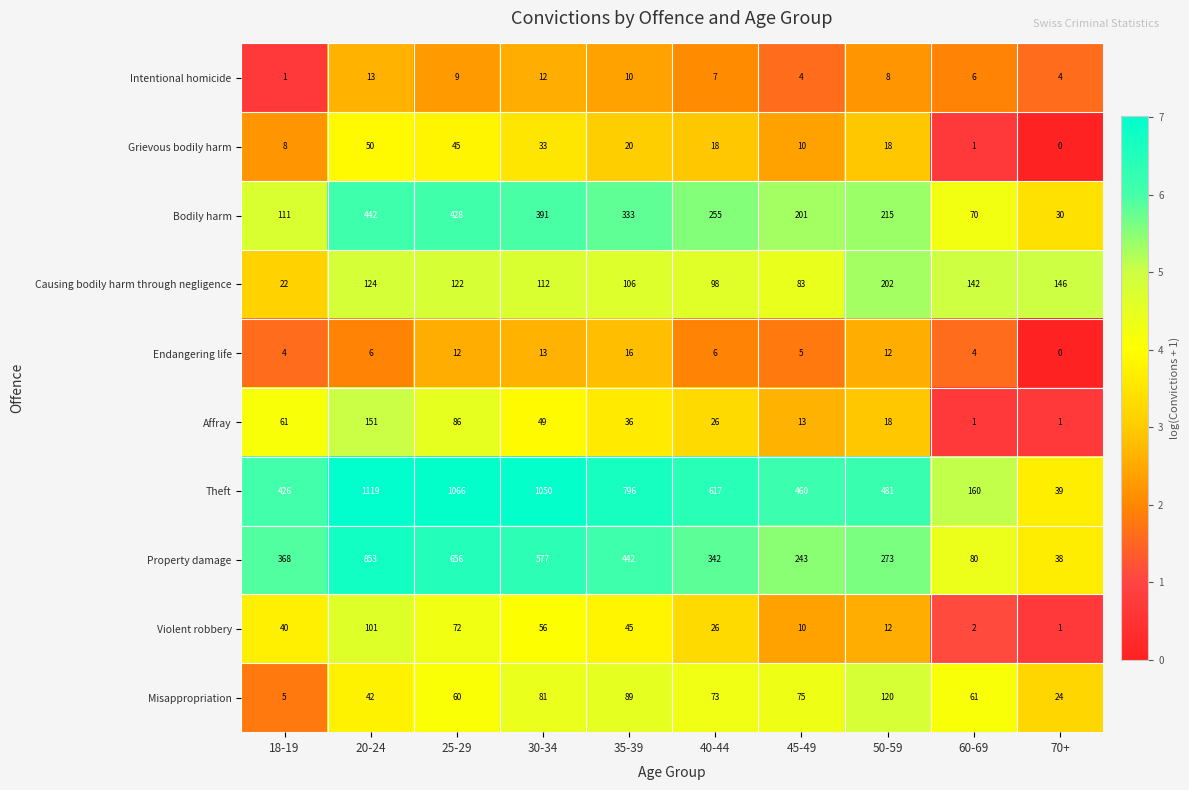

Where does the Misappropriation series first go above 73?

30-34